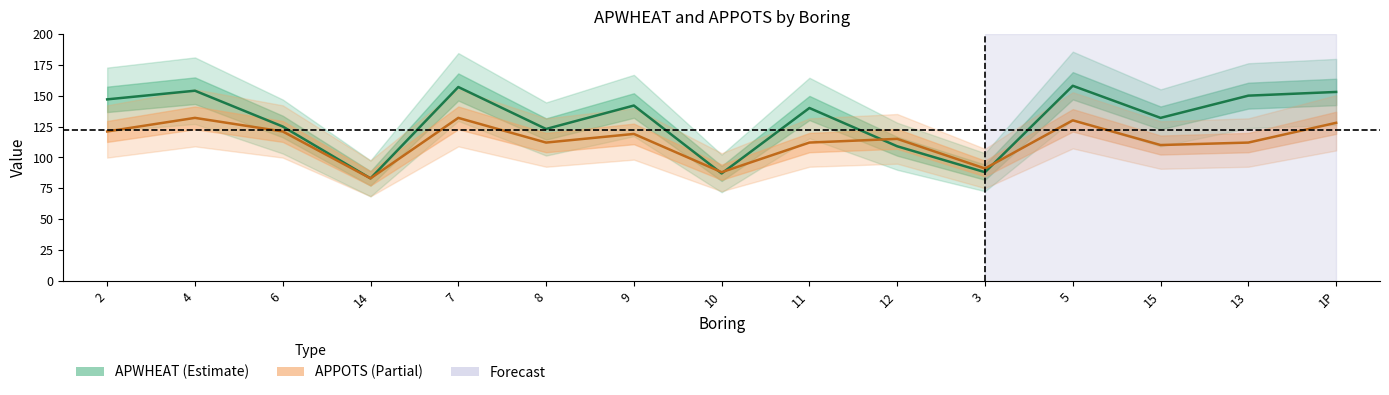

How many values in the APPOTS series exceed 115?

7